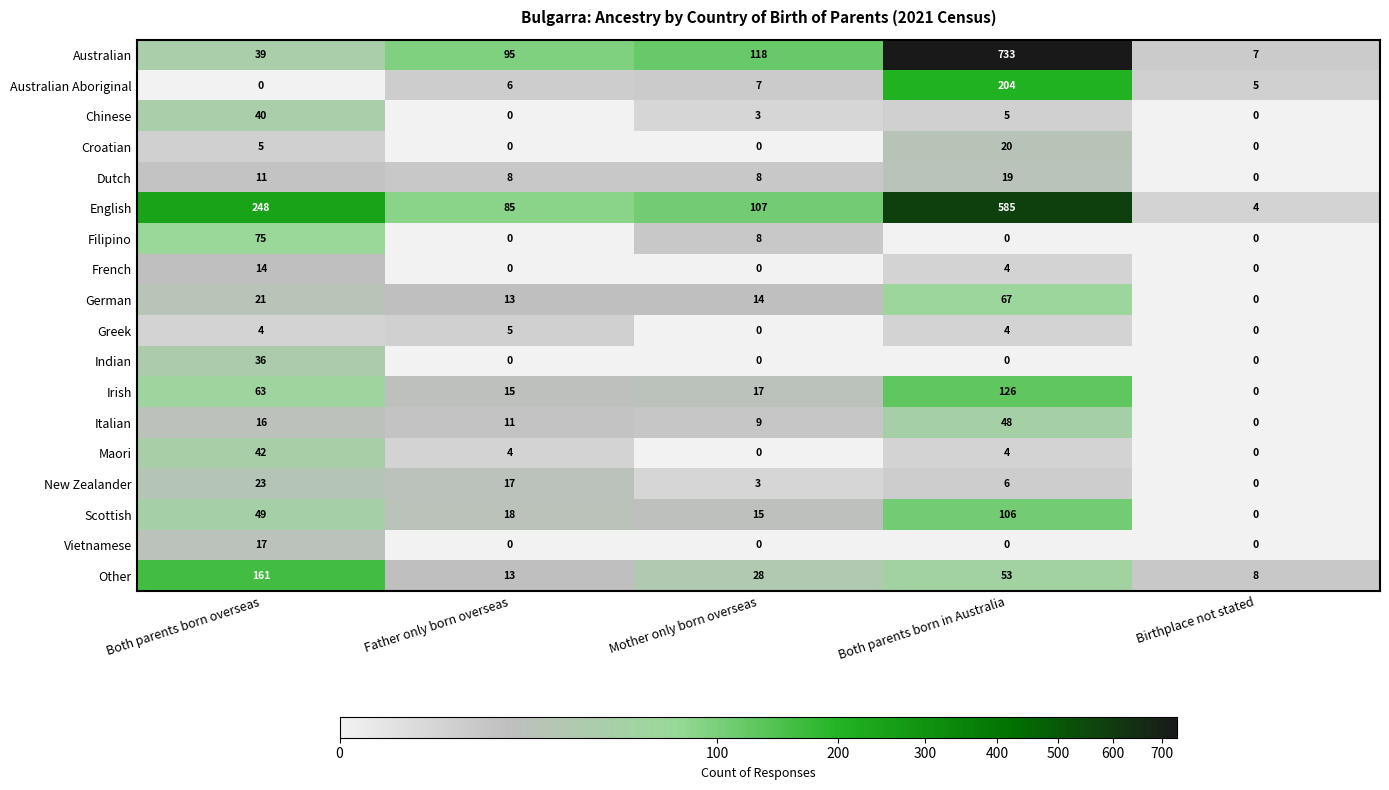

What is the difference between the maximum and minimum values in the Other series?

153